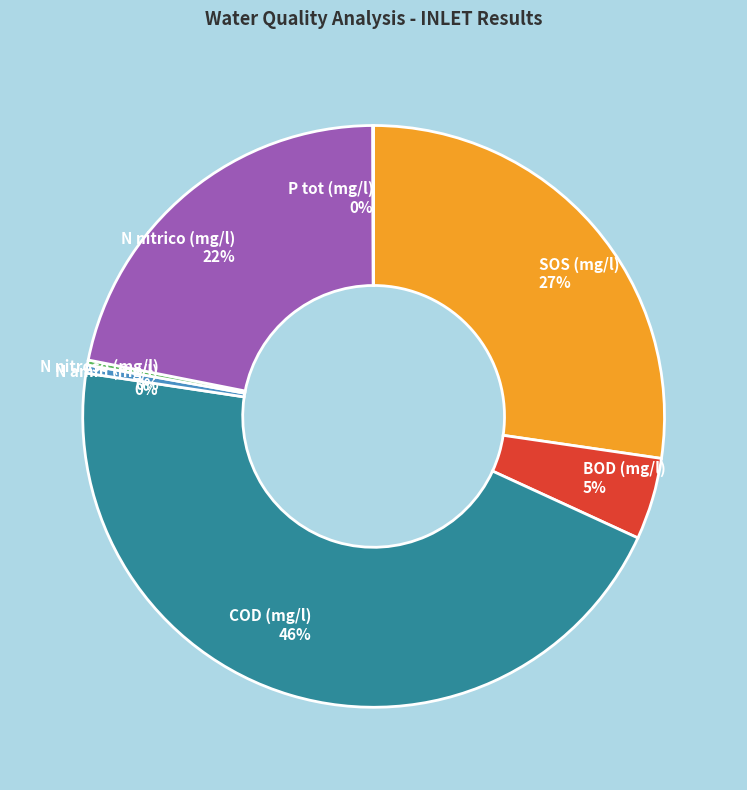

Does N nitrico (mg/l) represent more than half of the total?

No